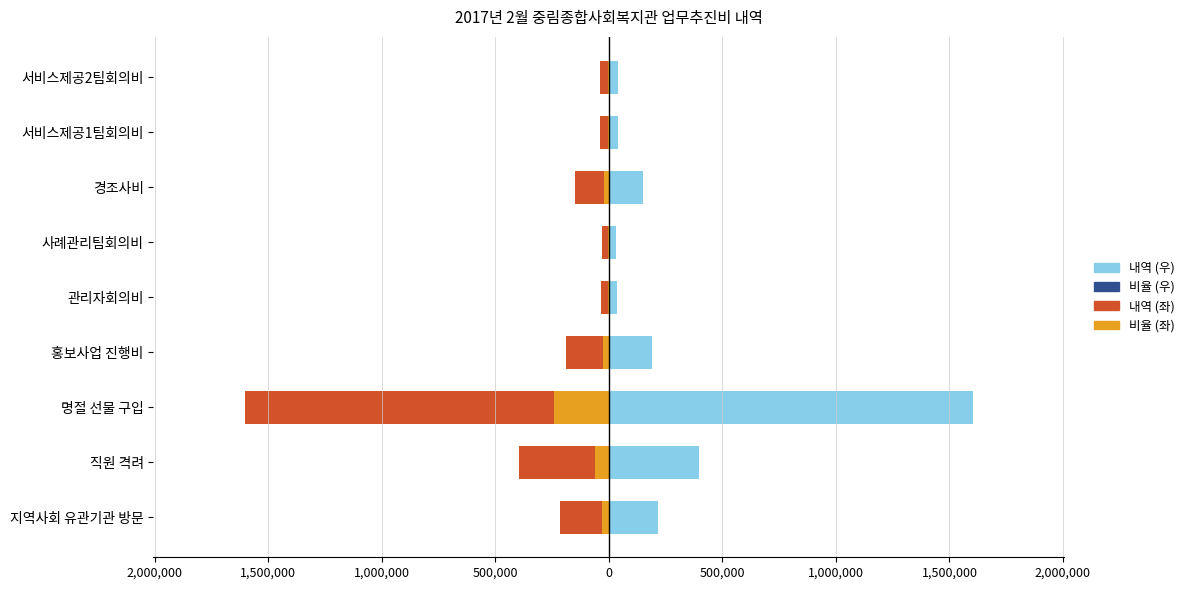

What is the sum of the 내역 (좌) values at 관리자회의비 and 명절 선물 구입?

-1639000.0